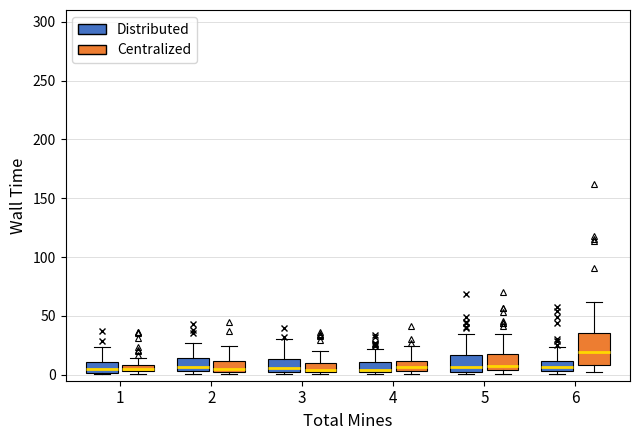

Comparing the boxes themselves (not the whiskers), which one is the tallest?

6 (Centralized)